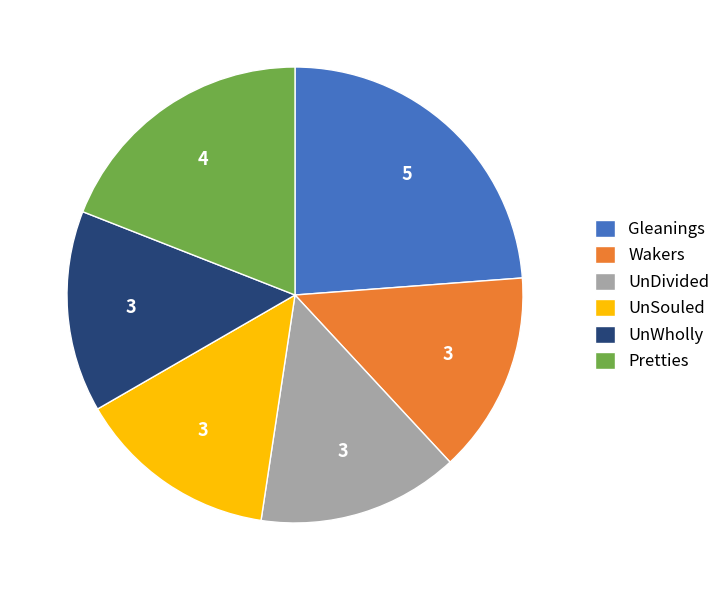

Do Pretties and UnWholly together represent more than half of the pie?

No